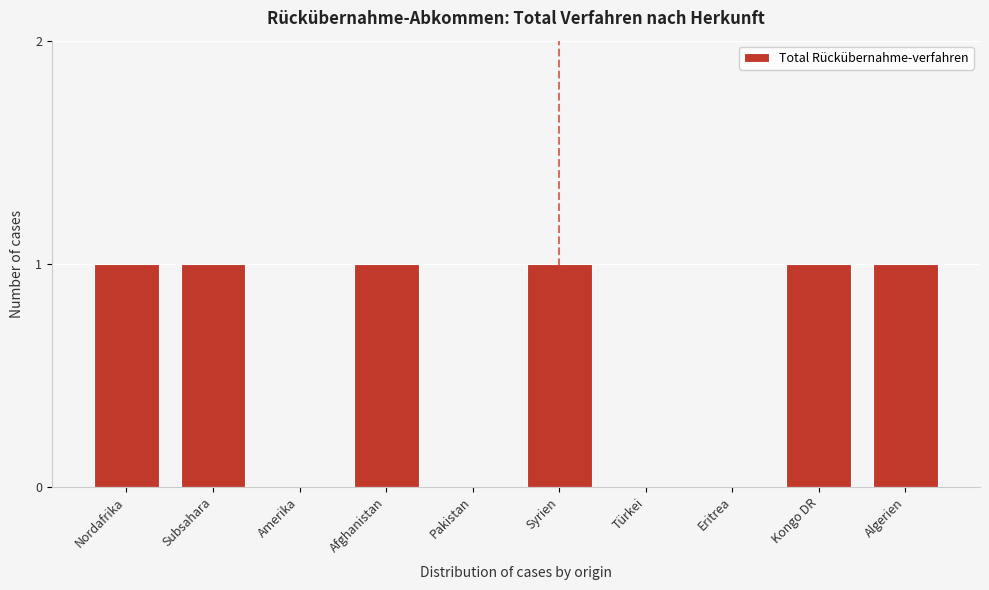

Reading left to right, transcribe all the data shown in this chart.

Nordafrika=1	Subsahara=1	Amerika=0	Afghanistan=1	Pakistan=0	Syrien=1	Türkei=0	Eritrea=0	Kongo DR=1	Algerien=1